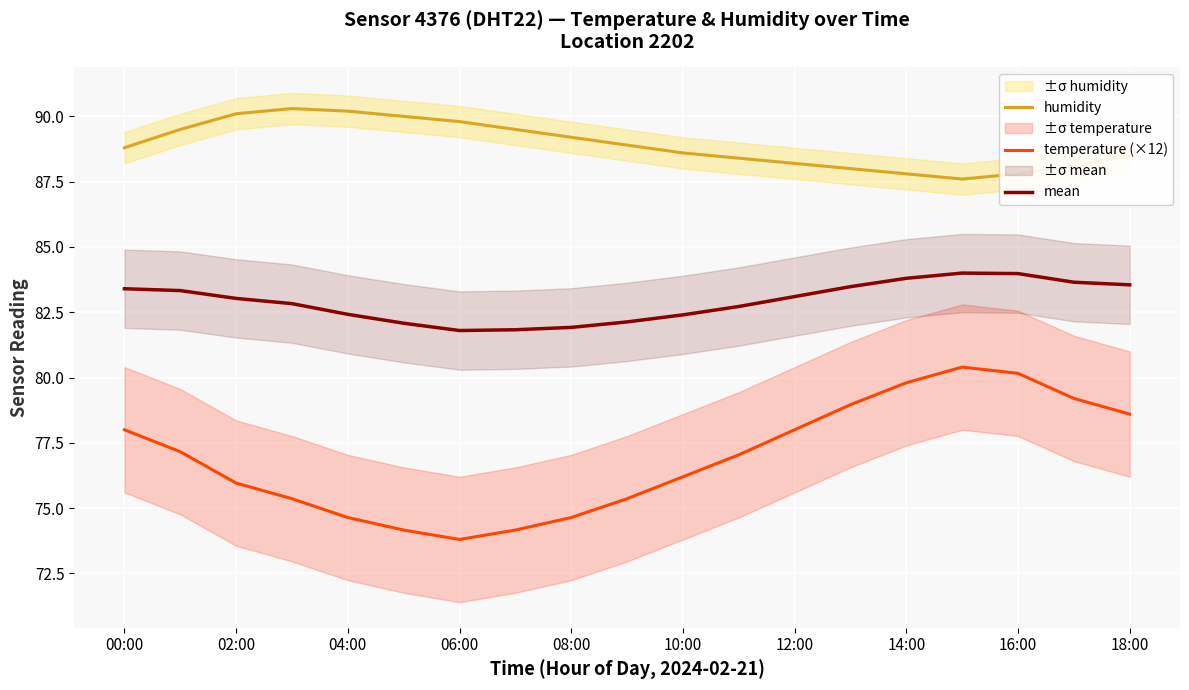

What is the label of the 18th point from the left?

17